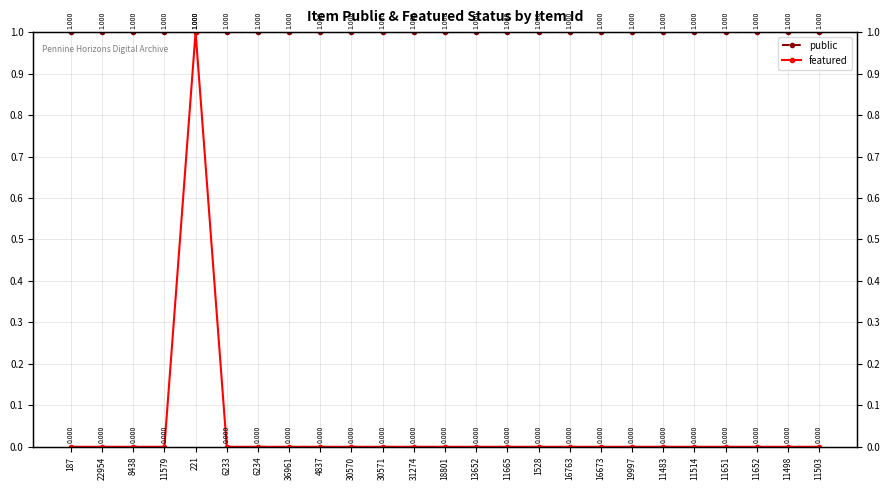

What is the lowest value of the public series?

1